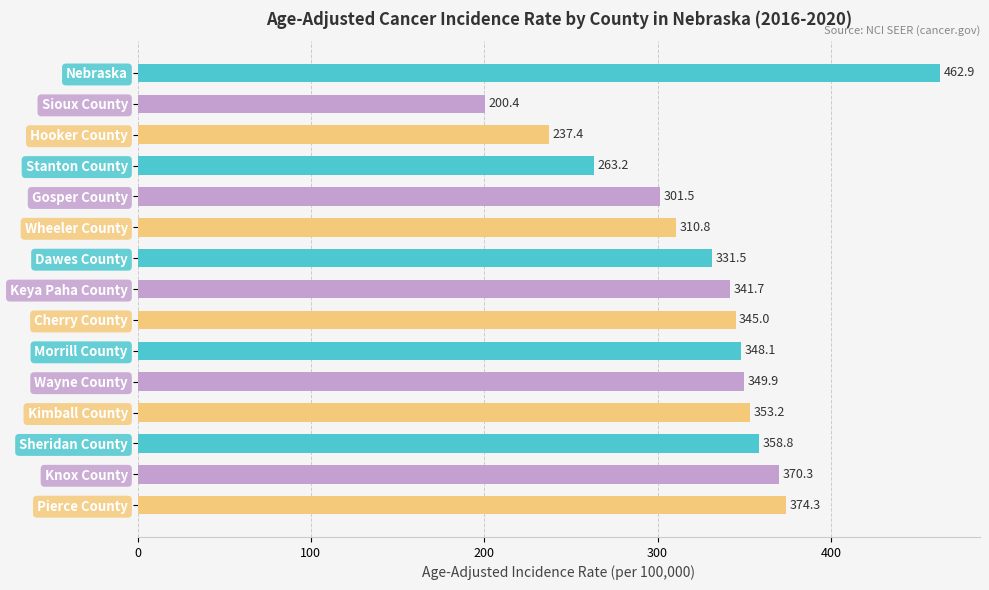

Reading top to bottom, what are all the values shown in this chart?

462.9	200.4	237.4	263.2	301.5	310.8	331.5	341.7	345.0	348.1	349.9	353.2	358.8	370.3	374.3